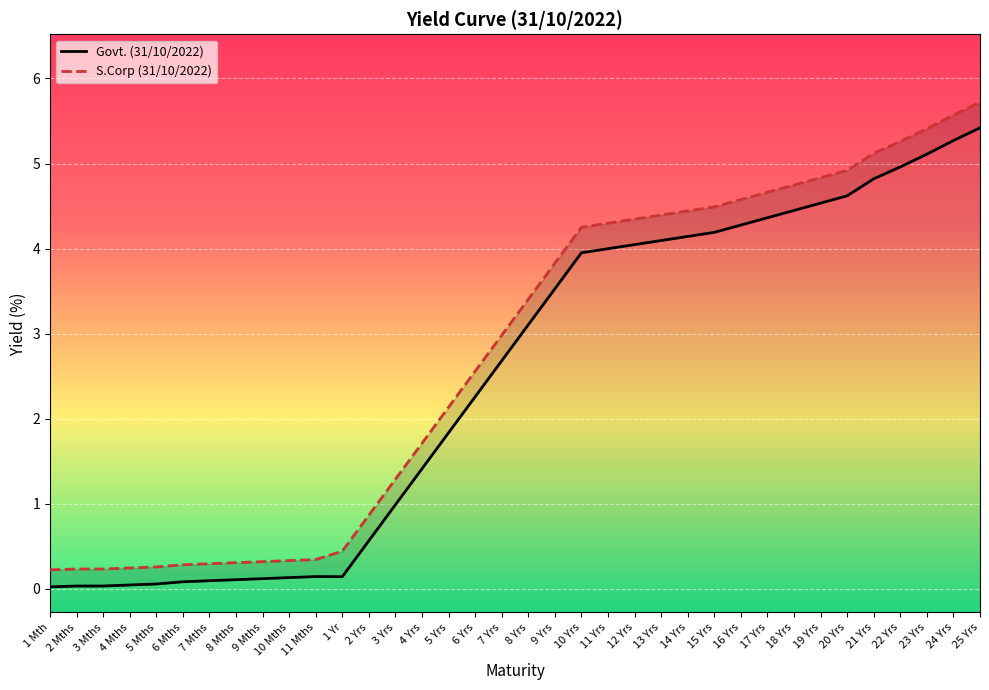

What is the label of the 34th point from the left?

23 Yrs